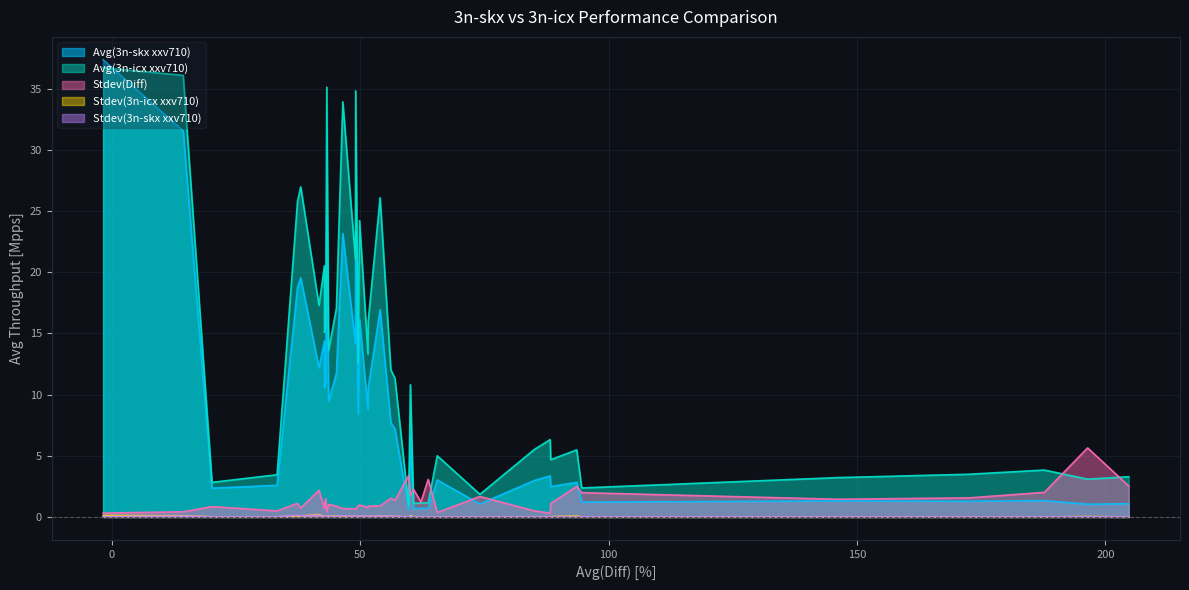

Which category has the lowest value in the Stdev(3n-skx xxv710) series?

6